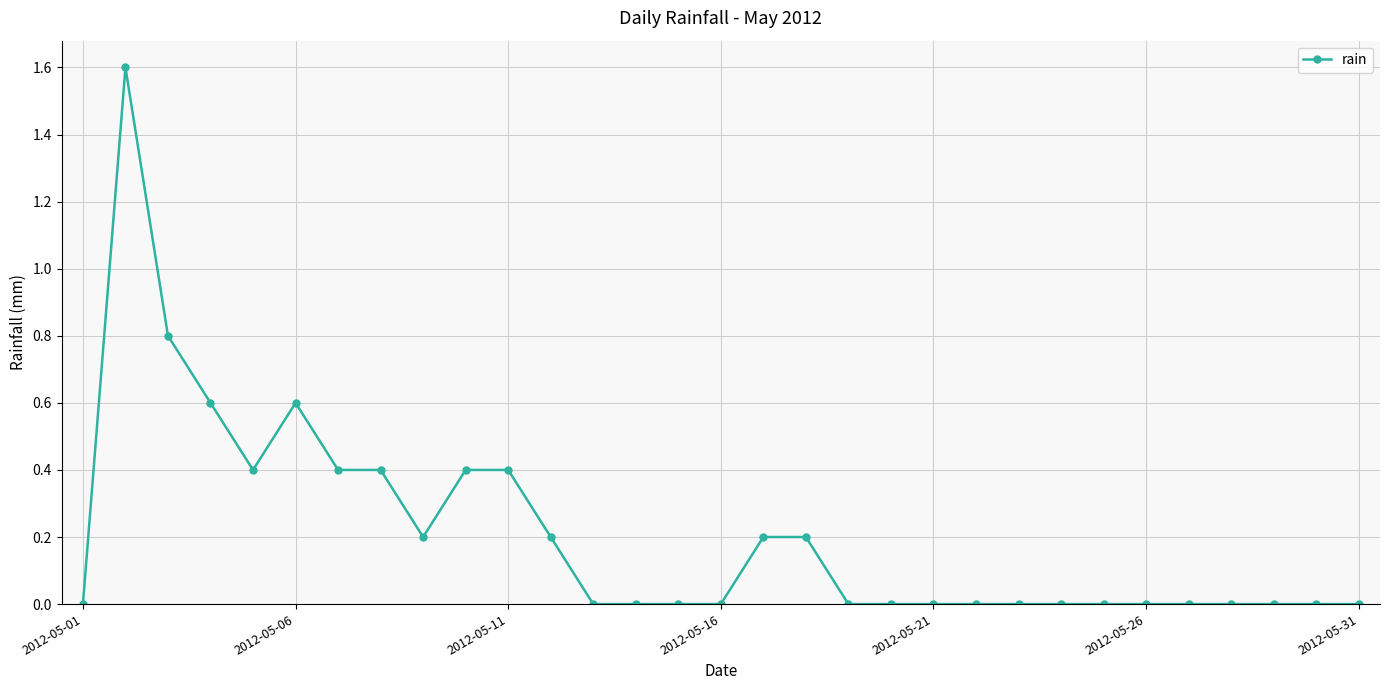

True or false: the data has more than 0 interior local peaks.

True